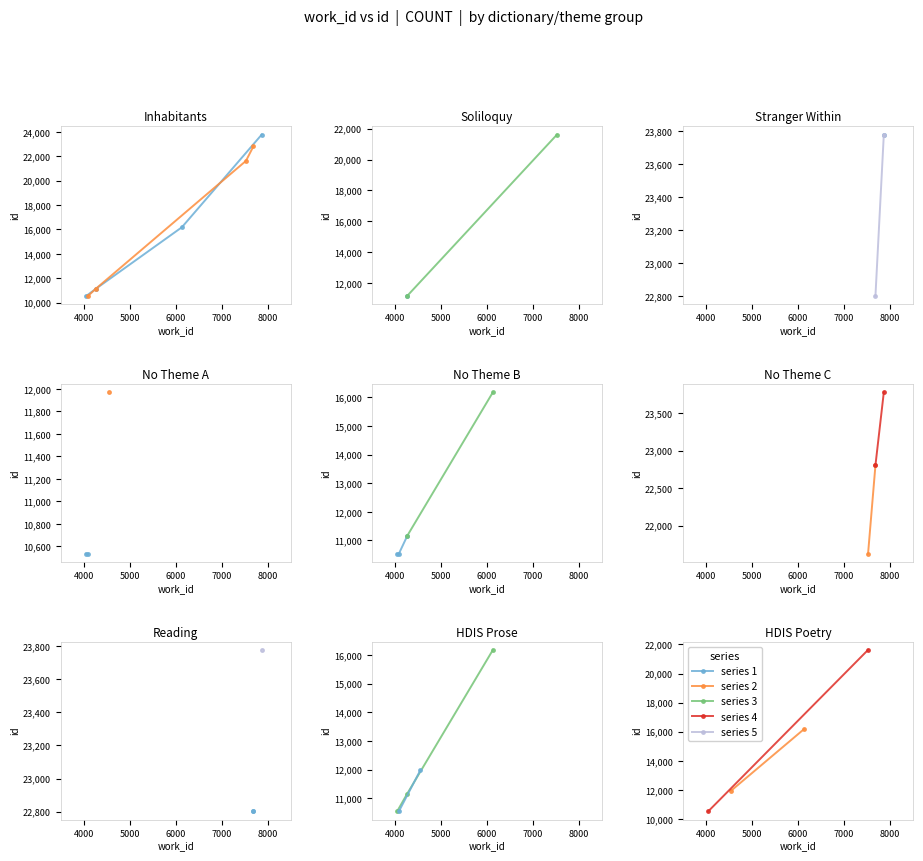

What is the average value of the work_id series?

5812